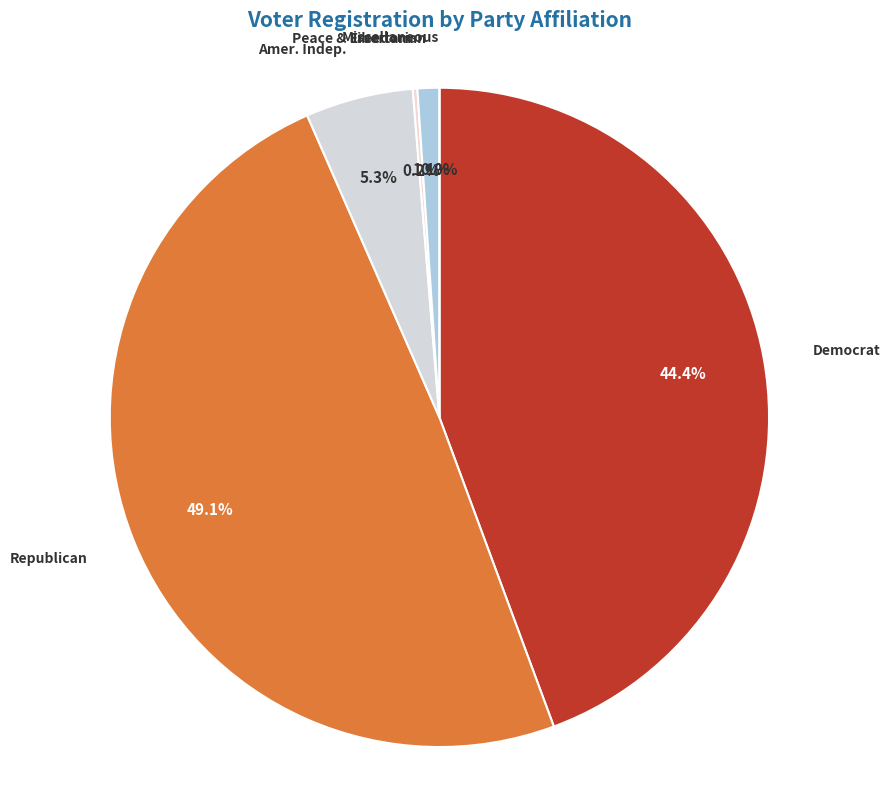

Count the number of slices in the pie.

6